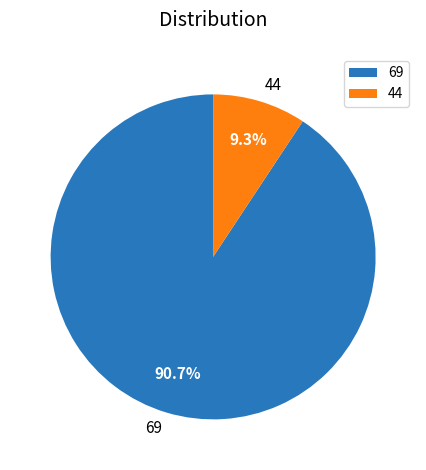

Is it true that 69 is 91% of the pie?

True